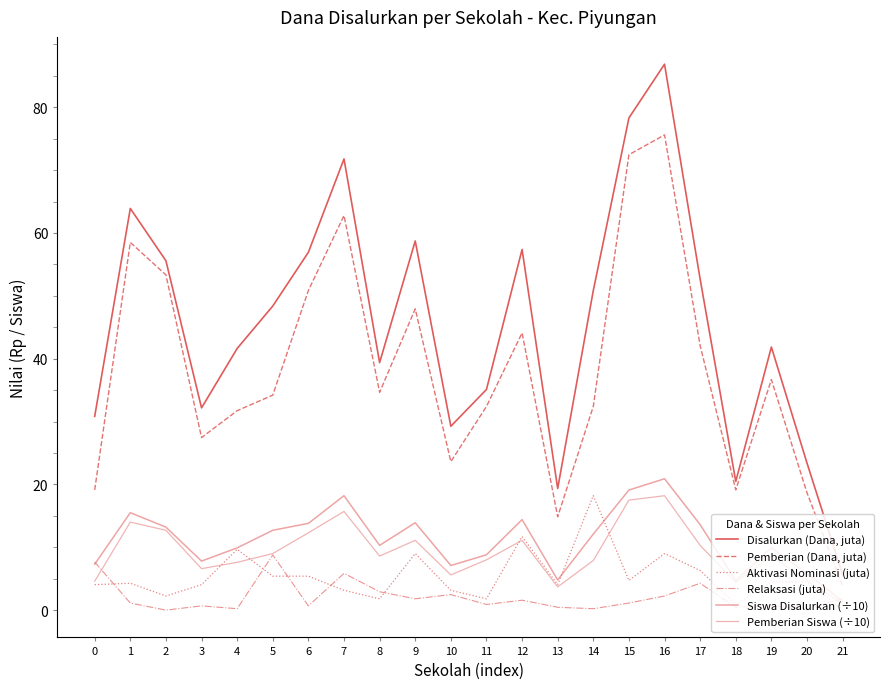

Is this an area chart (filled region under the line)?

No